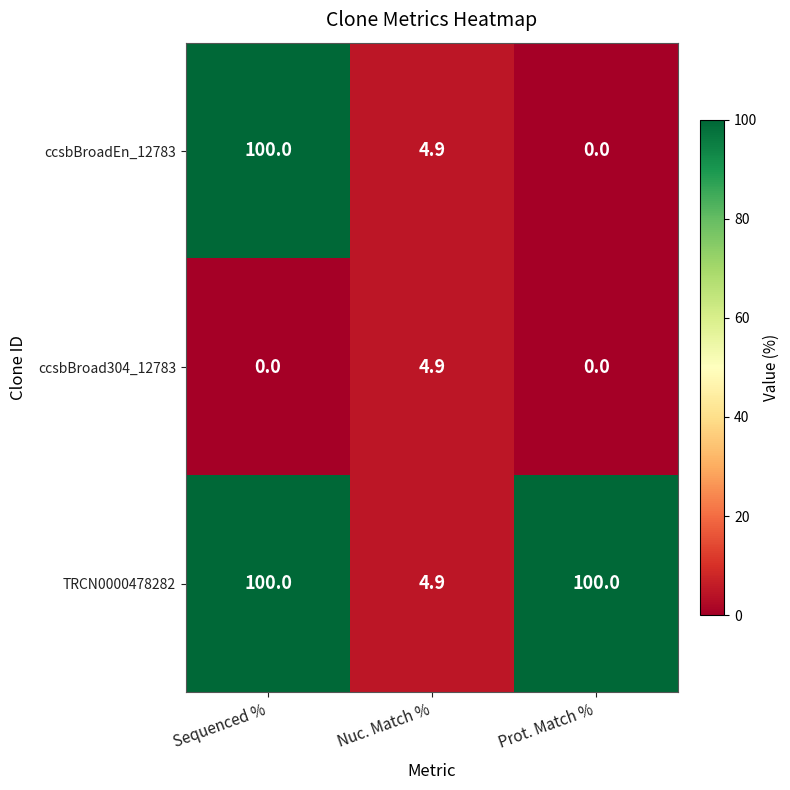

List the series in order of their overall mean, highest first.

TRCN0000478282, ccsbBroadEn_12783, ccsbBroad304_12783